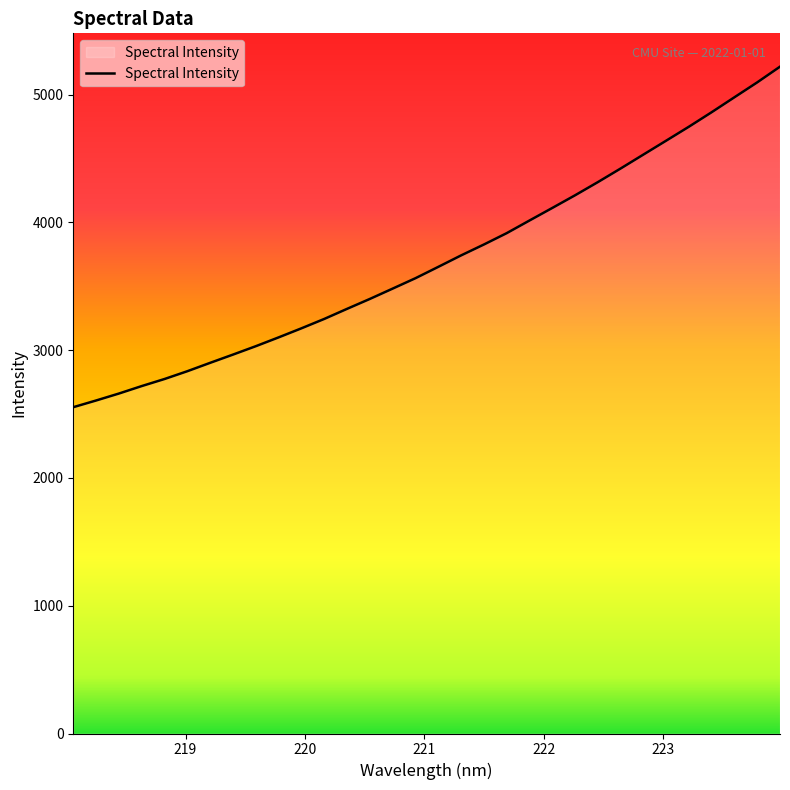

How many lines are shown in the chart?

1